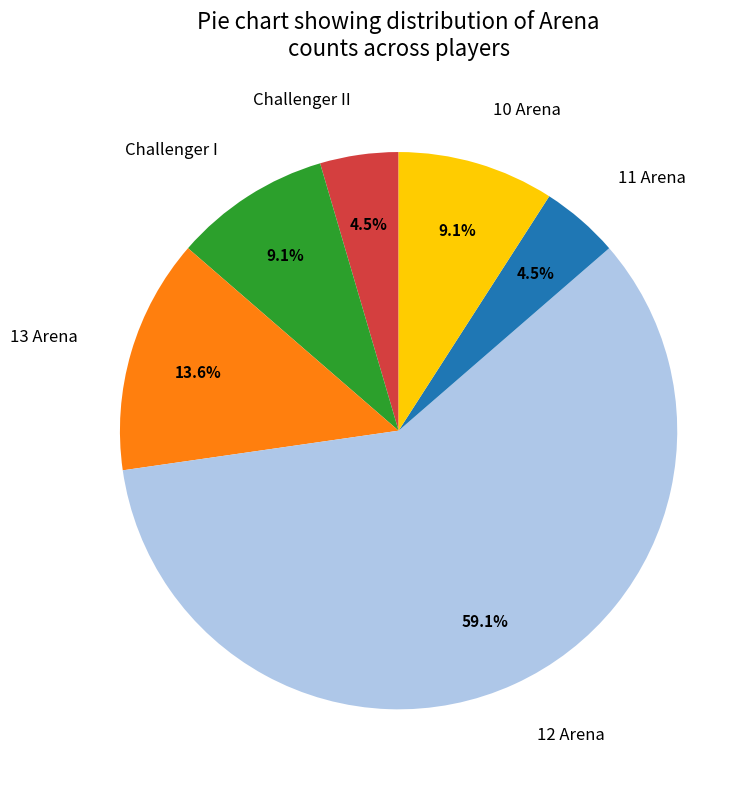

To the nearest percent, what is the combined percentage of 11 Arena and 13 Arena?

18%